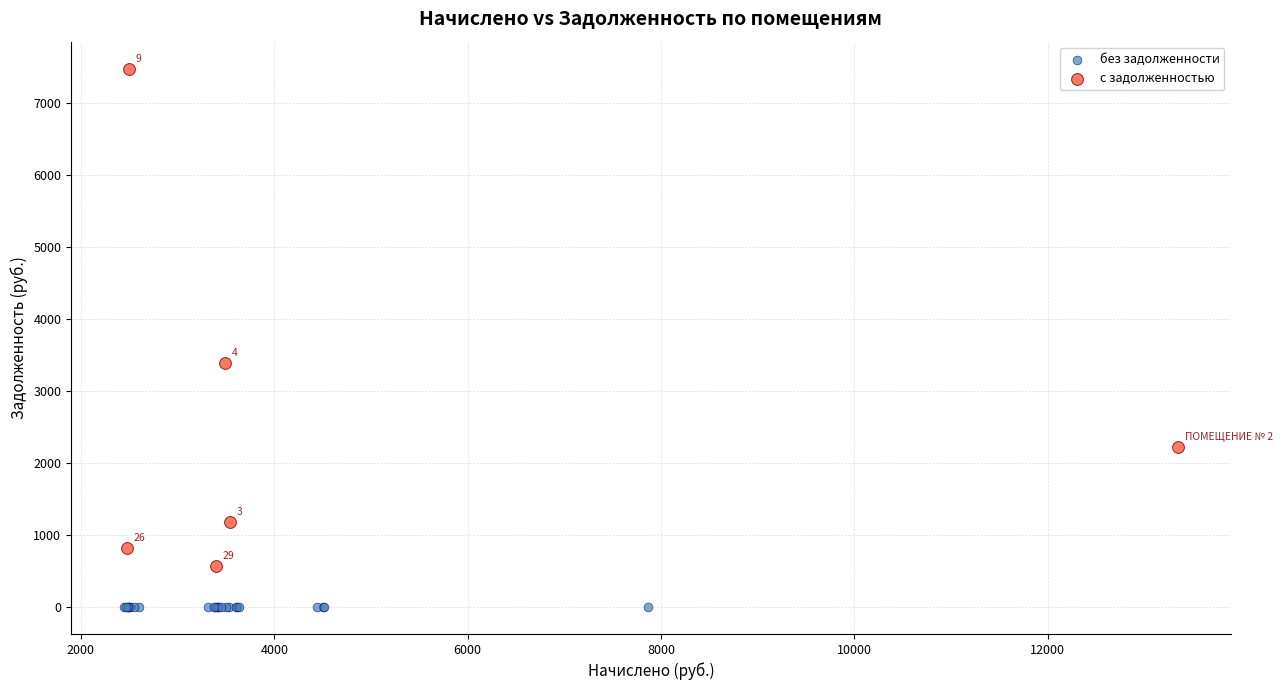

Which series reaches the minimum Y coordinate?

без задолженности